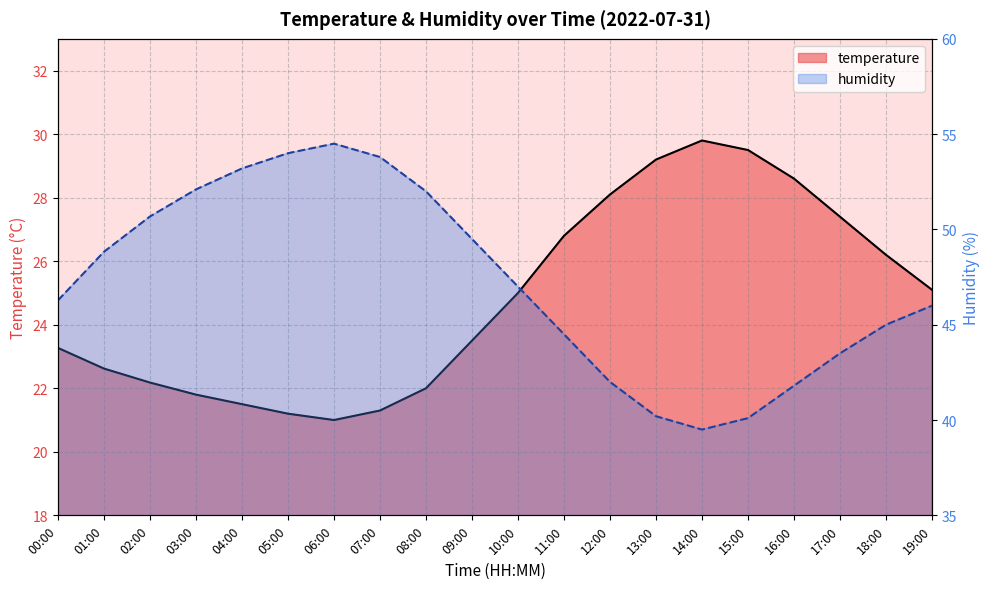

In humidity, how many points are higher than both neighbors (excluding endpoints)?

1